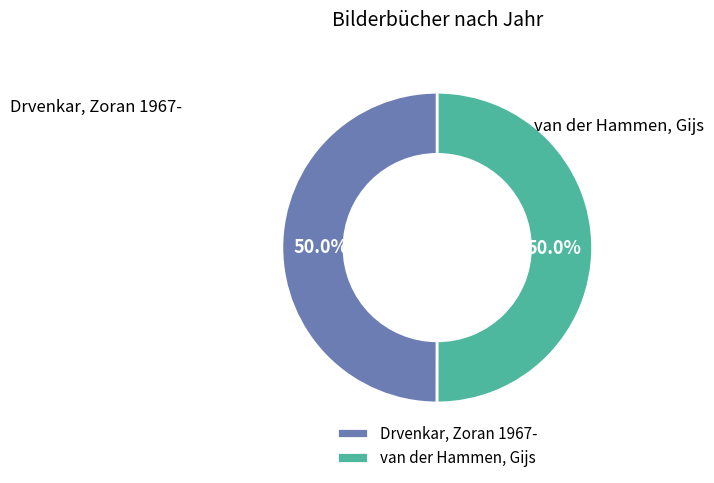

What percentage do van der Hammen, Gijs and Drvenkar, Zoran 1967- together represent?

100.0%